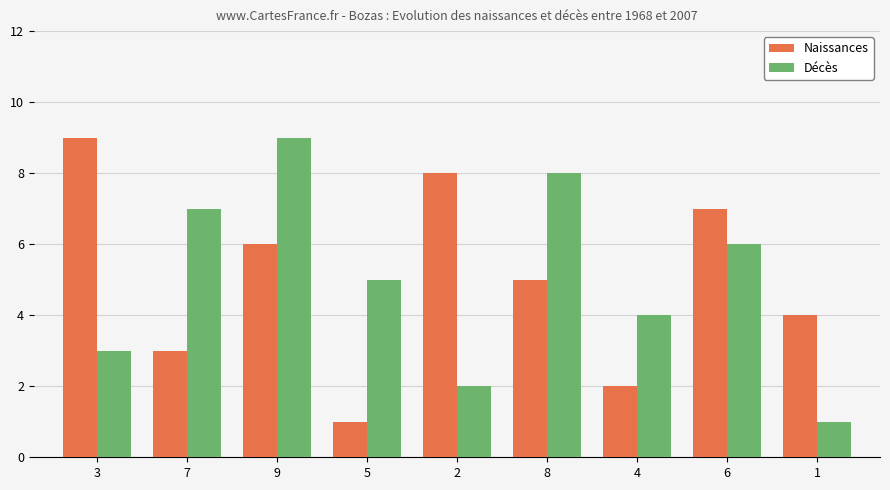

Are the bars horizontal?

No